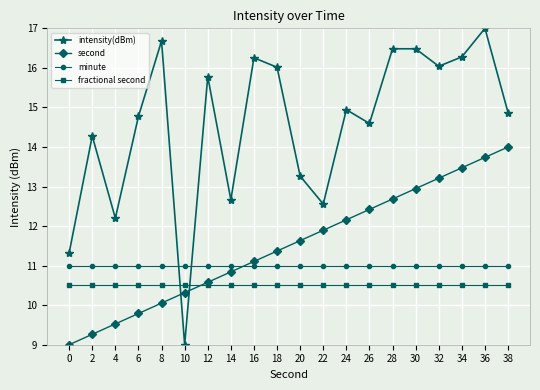

Reading left to right, list all the values displayed in this chart.

intensity(dBm): 0=11.3	2=14.3	4=12.2	6=14.8	8=16.7	10=9.0	12=15.8	14=12.7	16=16.3	18=16.0	20=13.3	22=12.6	24=14.9	26=14.6	28=16.5	30=16.5	32=16.0	34=16.3	36=17.0	38=14.9
second: 0=9.0	2=9.3	4=9.5	6=9.8	8=10.1	10=10.3	12=10.6	14=10.8	16=11.1	18=11.4	20=11.6	22=11.9	24=12.2	26=12.4	28=12.7	30=12.9	32=13.2	34=13.5	36=13.7	38=14.0
minute: 0=11.0	2=11.0	4=11.0	6=11.0	8=11.0	10=11.0	12=11.0	14=11.0	16=11.0	18=11.0	20=11.0	22=11.0	24=11.0	26=11.0	28=11.0	30=11.0	32=11.0	34=11.0	36=11.0	38=11.0
fractional second: 0=10.5	2=10.5	4=10.5	6=10.5	8=10.5	10=10.5	12=10.5	14=10.5	16=10.5	18=10.5	20=10.5	22=10.5	24=10.5	26=10.5	28=10.5	30=10.5	32=10.5	34=10.5	36=10.5	38=10.5